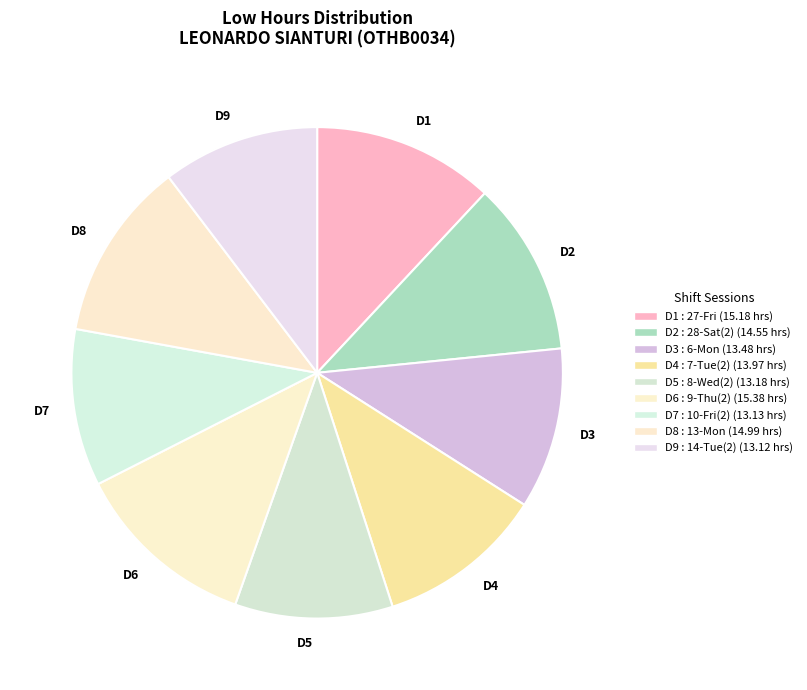

The D9 slice represents 10% of the pie. True or false?

True